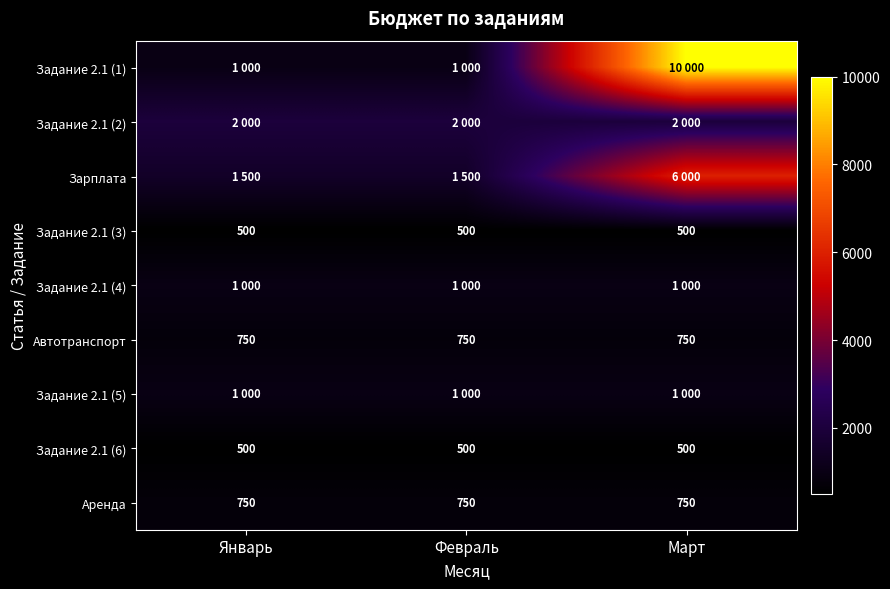

What value does the Задание 2.1 (6) series have at Март?

500